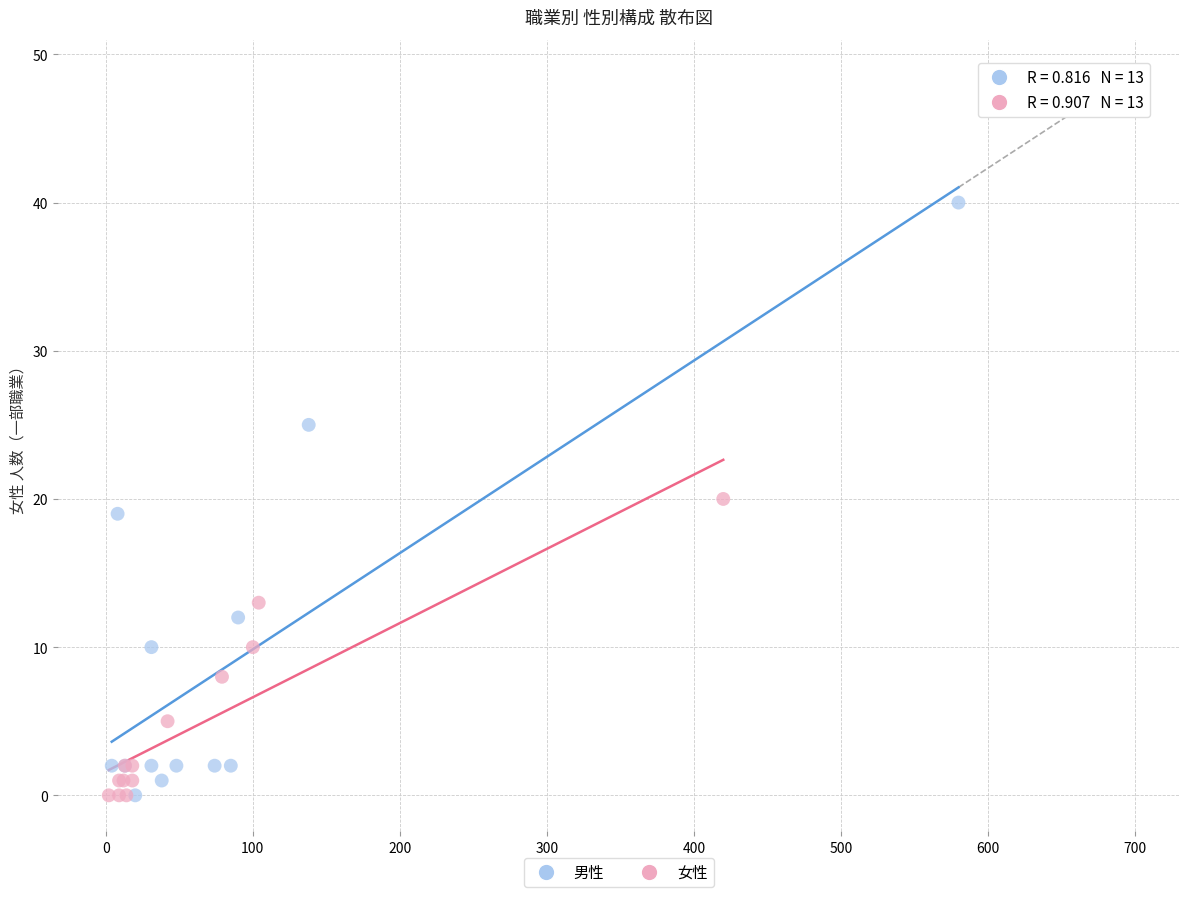

Which series has the largest Y range (max minus min)?

男性